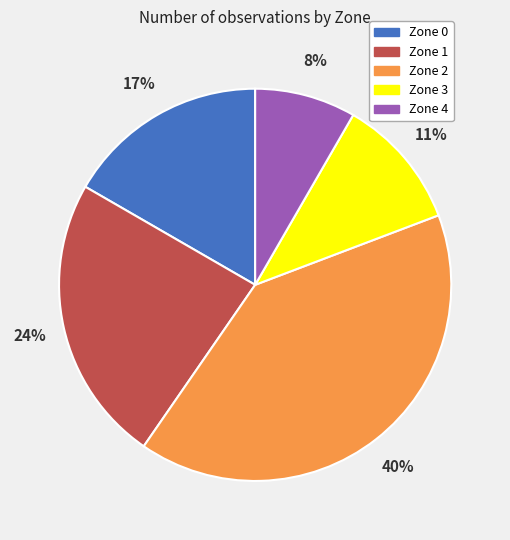

Combined, do Zone 0 and Zone 2 account for over 50%?

Yes